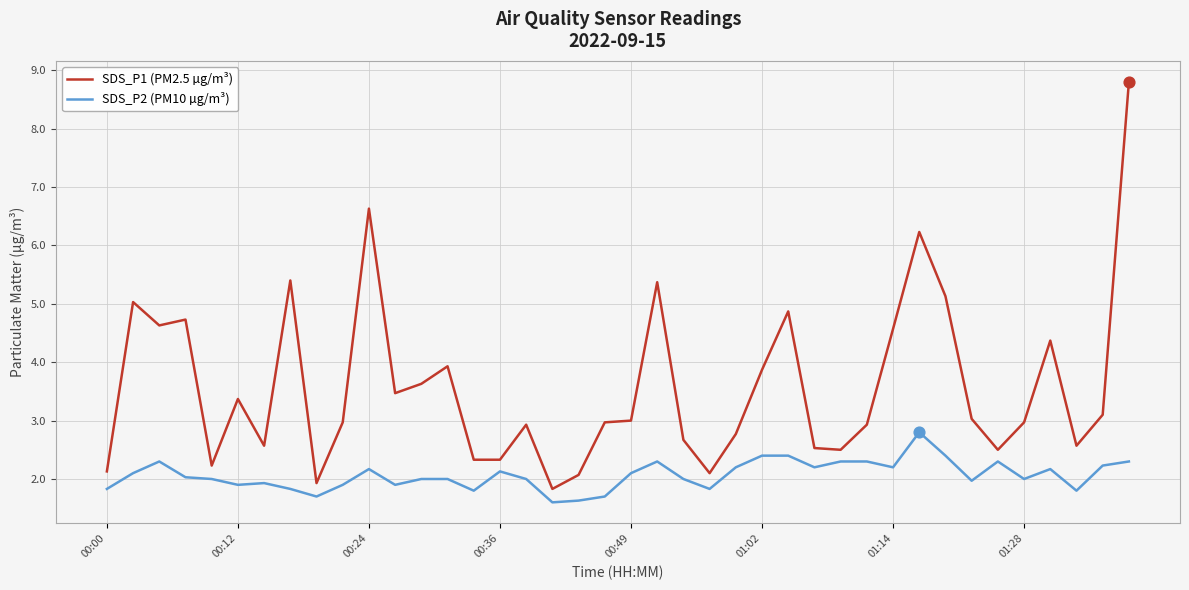

At how many categories does at least one series exceed 4?

12